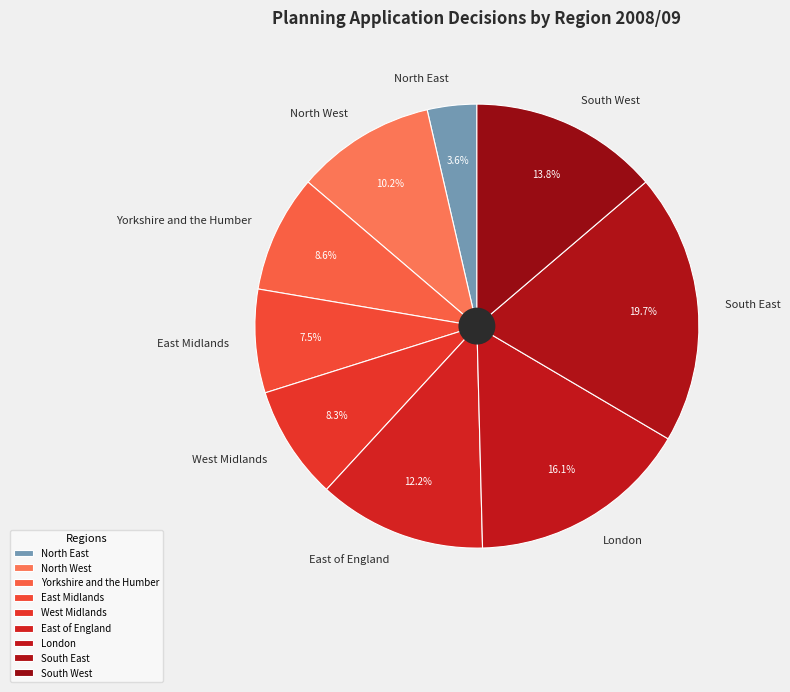

Is there a majority slice in this chart?

No